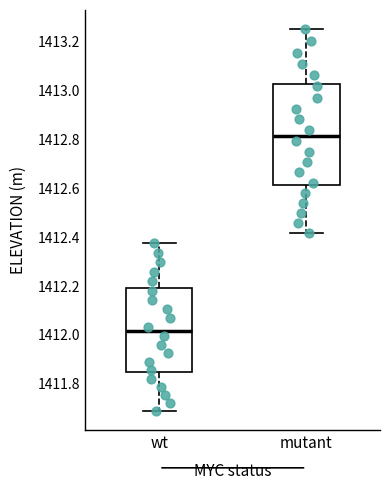

Which box has the highest median line?

mutant